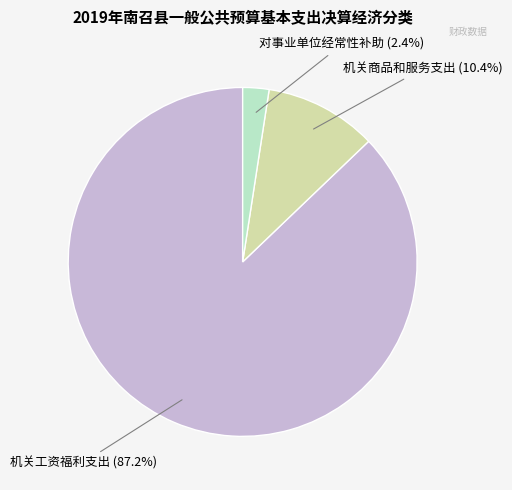

Count the number of slices in the pie.

3